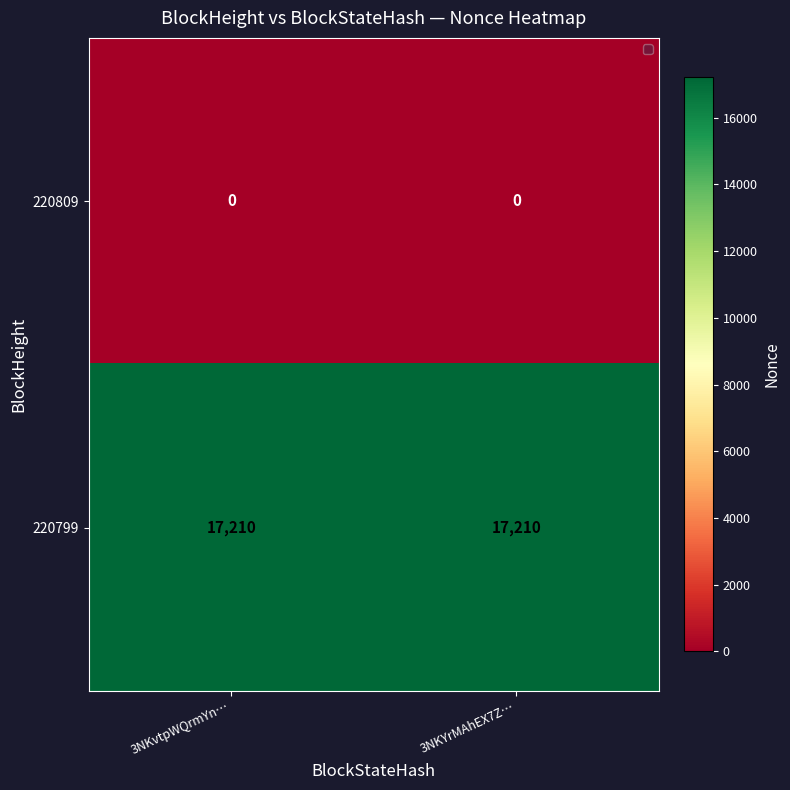

What is the spread (max minus min) of values at 3NKYrMAhEX7Z…?

17210